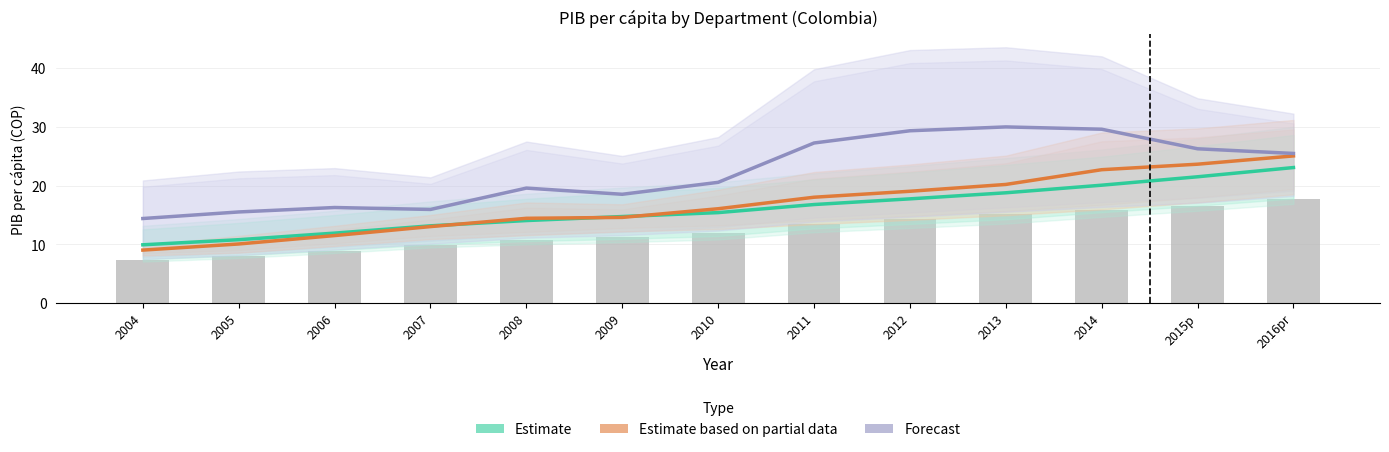

True or false: Forecast has a value of 29.3 at 2012.

True